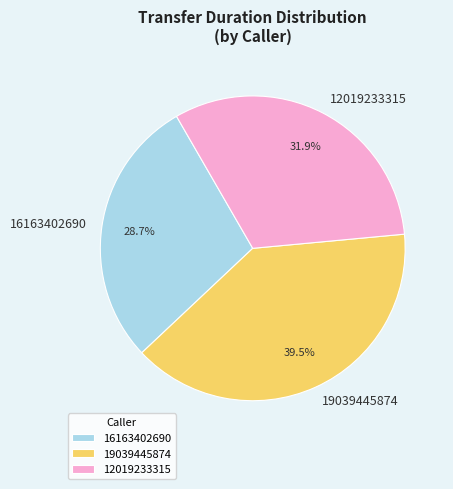

True or false: 12019233315 accounts for 32% of the total.

True